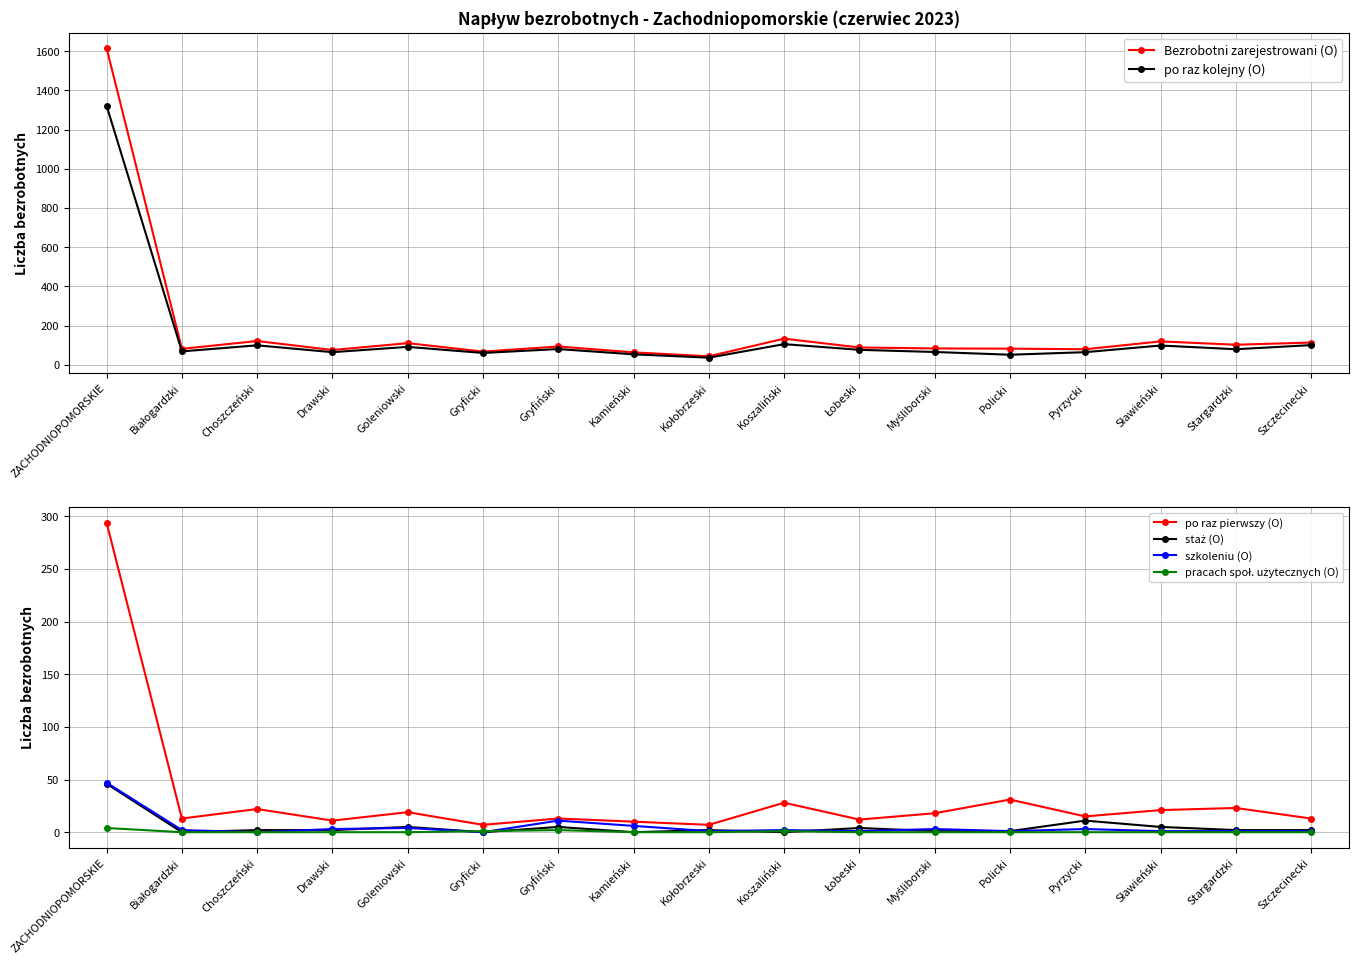

In po raz pierwszy (O), how many points are lower than both neighbors (excluding endpoints)?

6